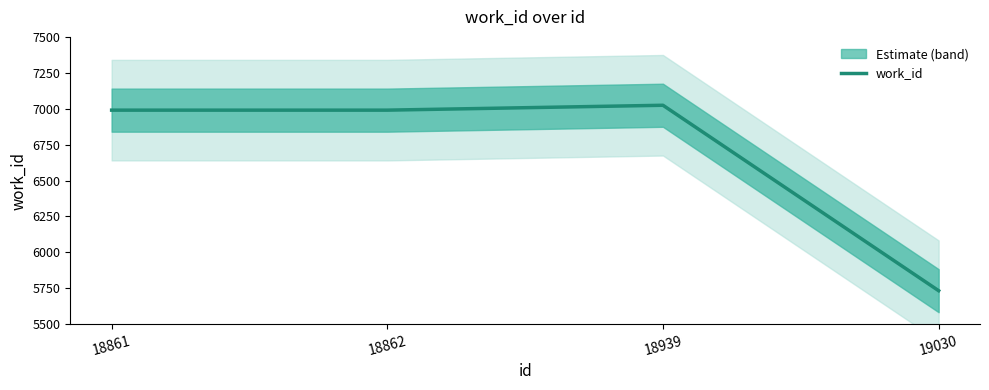

Is it true that the value at 19030 is 5733?

True